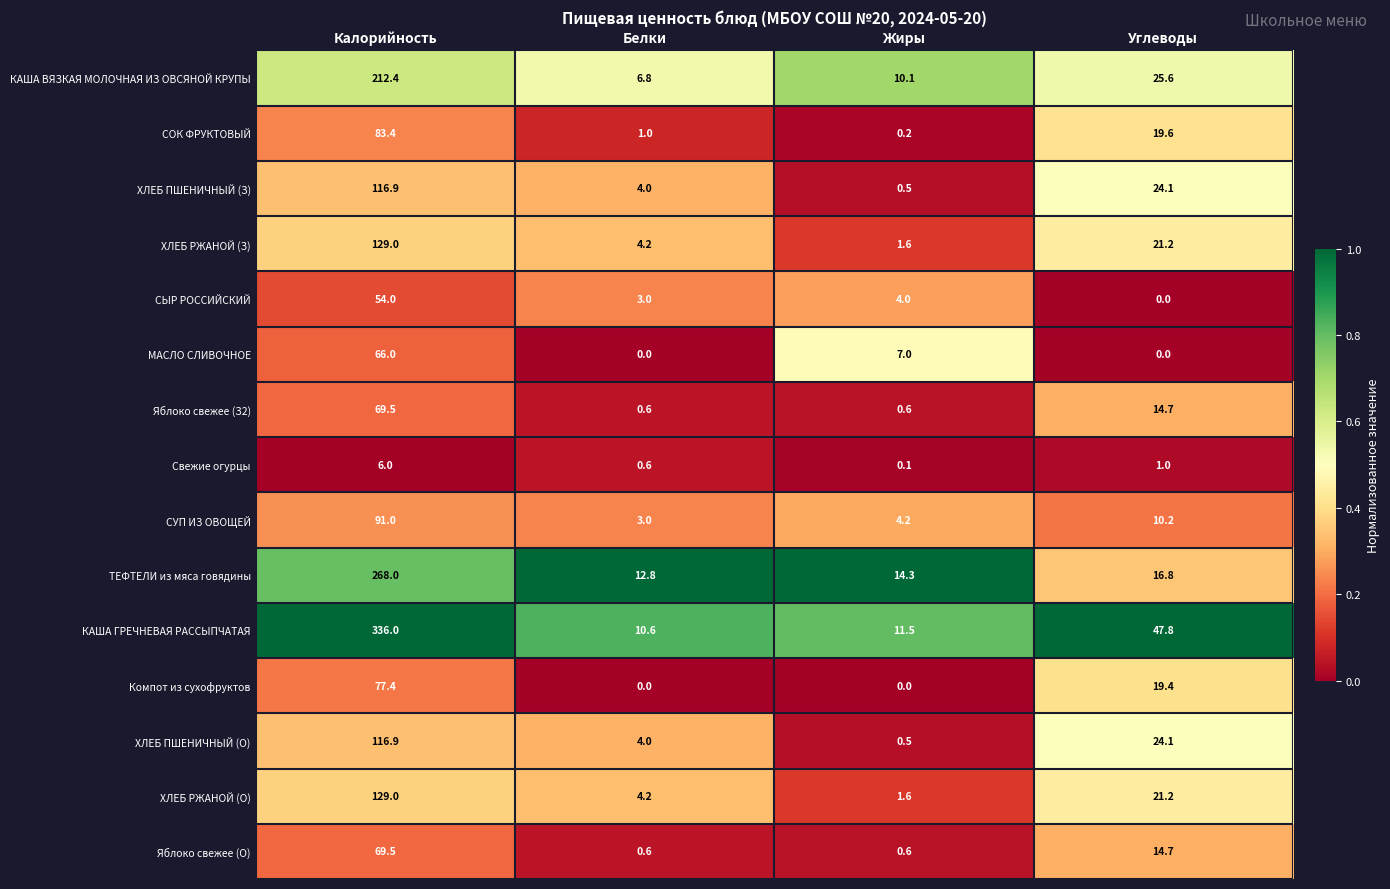

What is the total value across all series at Углеводы?

260.4